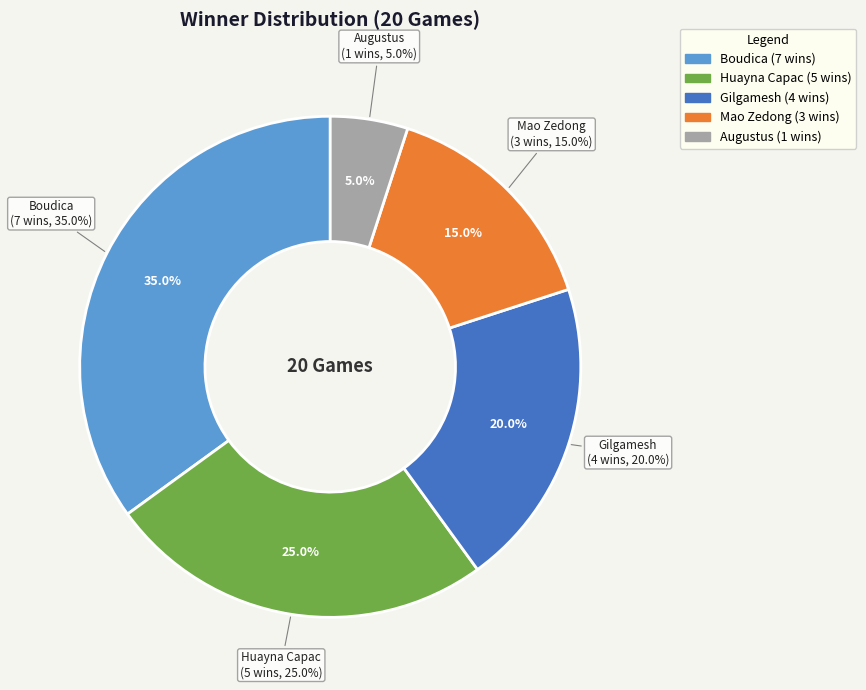

Which slice is the smallest?

Augustus